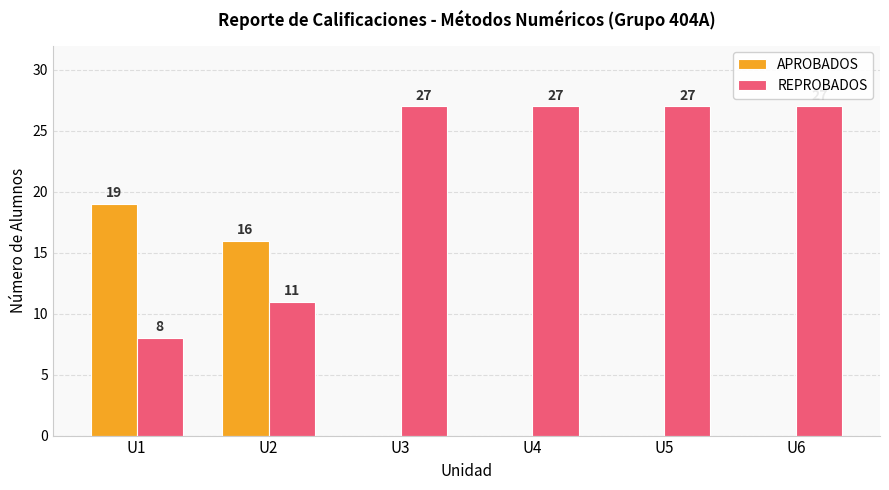

What is the spread (max minus min) of values at U6?

27